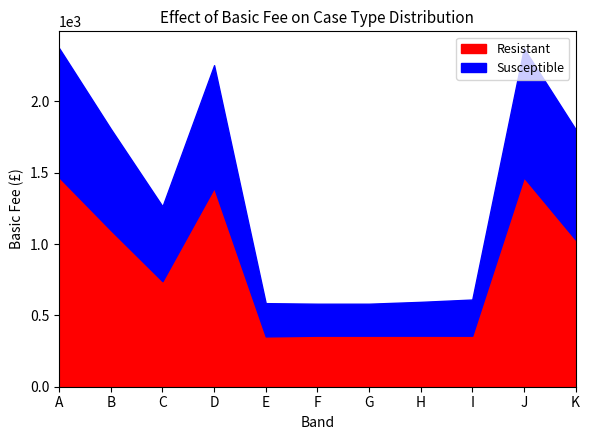

Which series changed the most between B and J?

Resistant